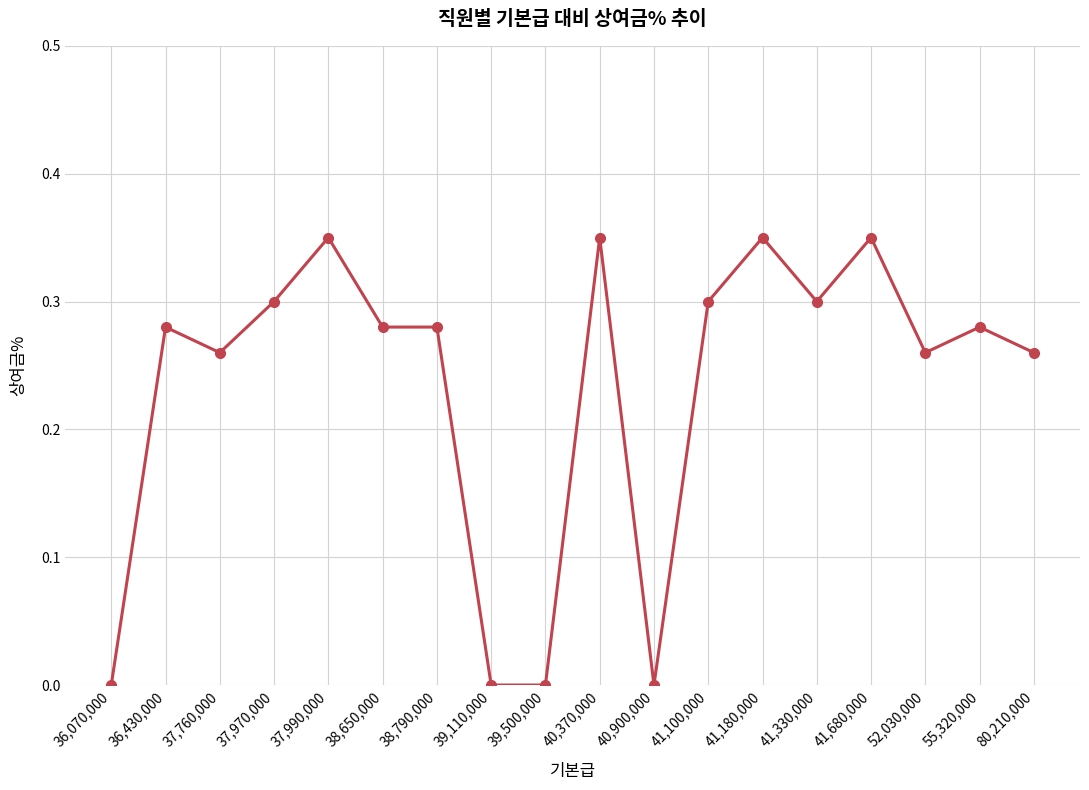

Does the chart have visible grid lines?

Yes